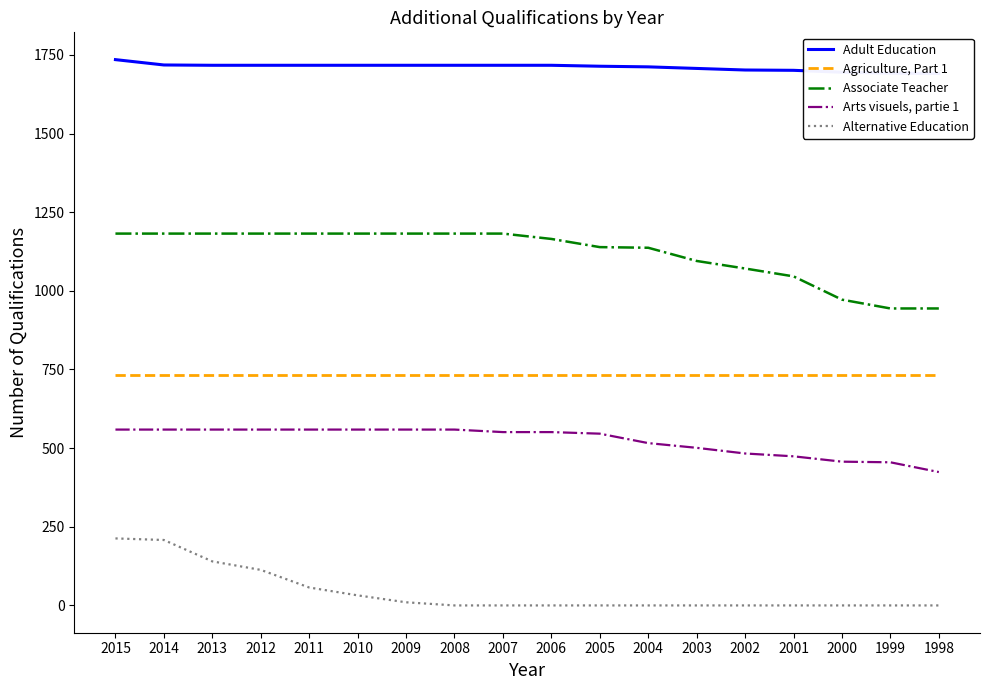

True or false: Agriculture, Part 1 and Alternative Education intersect in this chart.

False